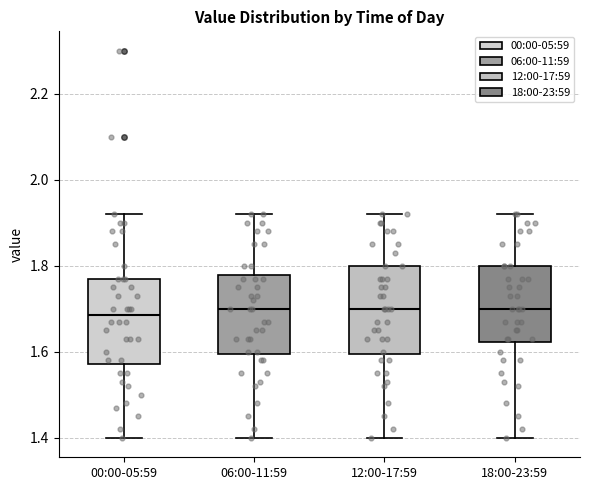

Reading left to right, read every box against the y-axis: the position of its median line, the range the box covers, and the ends of its whiskers. The values are not printed on the chart, so give them approximately, as read against the axis.

00:00-05:59: median 1.68, box 1.58 to 1.78, whiskers 1.40 to 1.92
06:00-11:59: median 1.70, box 1.60 to 1.78, whiskers 1.40 to 1.92
12:00-17:59: median 1.70, box 1.60 to 1.80, whiskers 1.40 to 1.92
18:00-23:59: median 1.70, box 1.62 to 1.80, whiskers 1.40 to 1.92